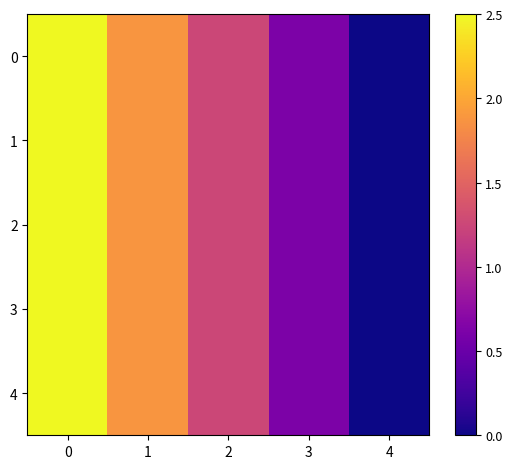

Reading left to right, what are all the values shown in this chart?

0: 0=2.5	1=1.9	2=1.2	3=0.6	4=0.0
1: 0=2.5	1=1.9	2=1.2	3=0.6	4=0.0
2: 0=2.5	1=1.9	2=1.2	3=0.6	4=0.0
3: 0=2.5	1=1.9	2=1.2	3=0.6	4=0.0
4: 0=2.5	1=1.9	2=1.2	3=0.6	4=0.0